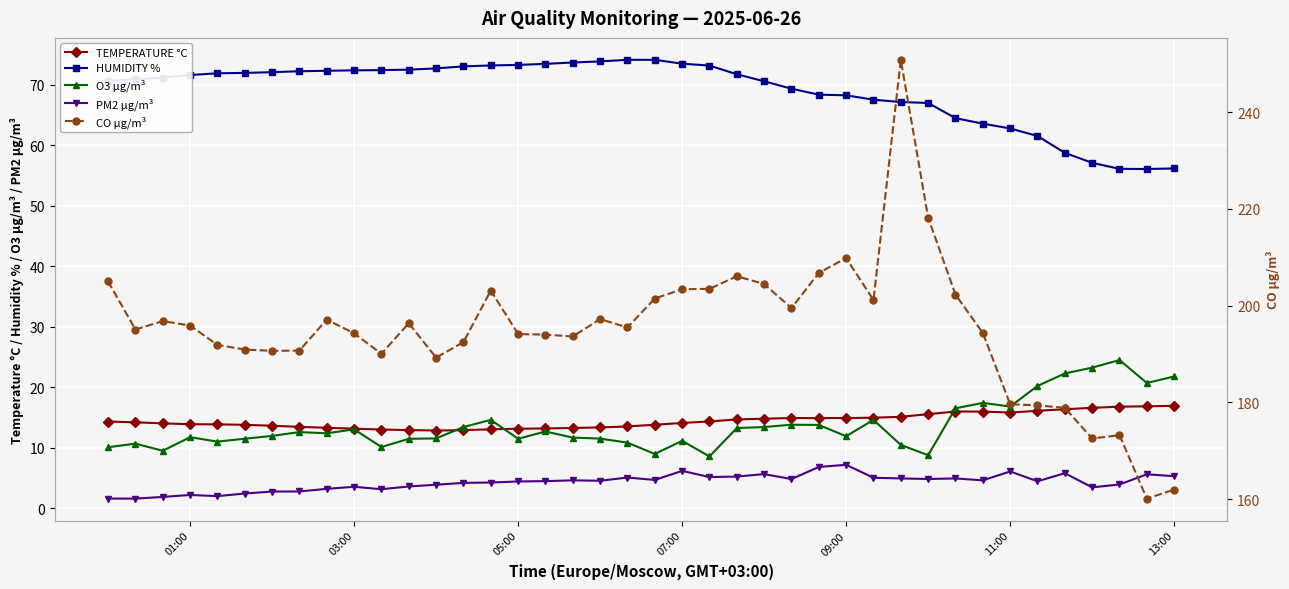

What is the value of the CO µg/m³ point at the 20th from the left?

195.5